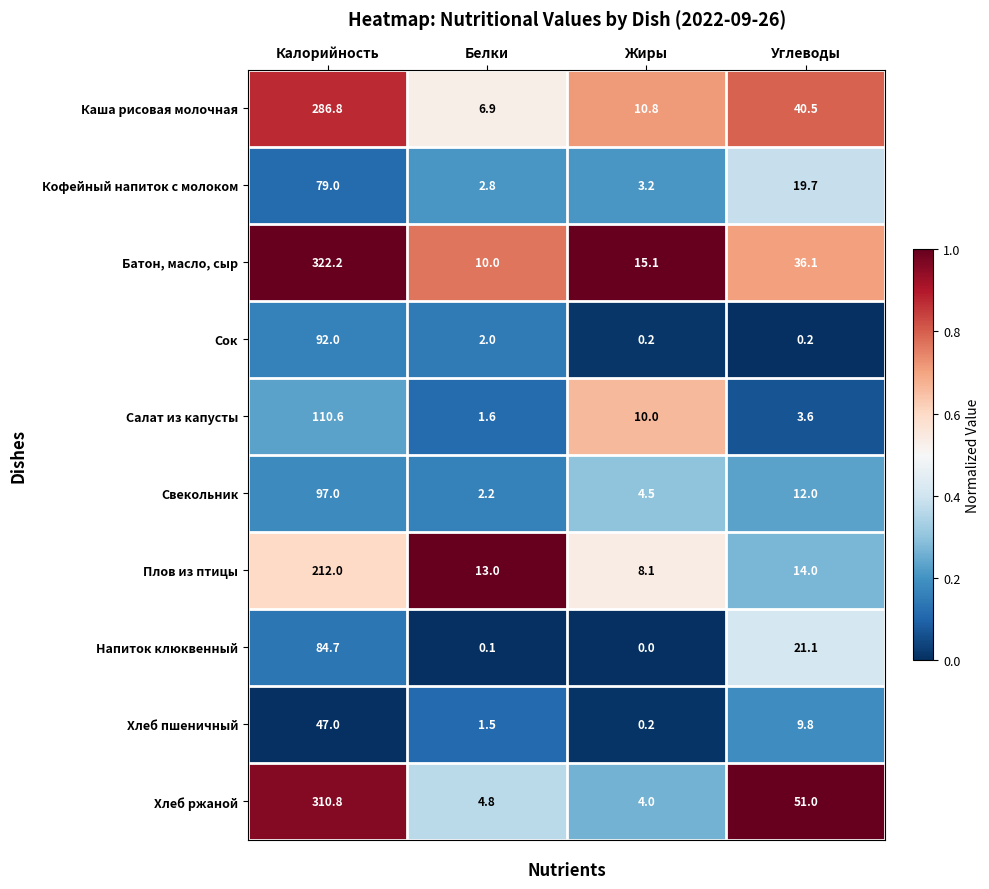

What is the difference between the maximum and minimum values in the Хлеб пшеничный series?

46.8